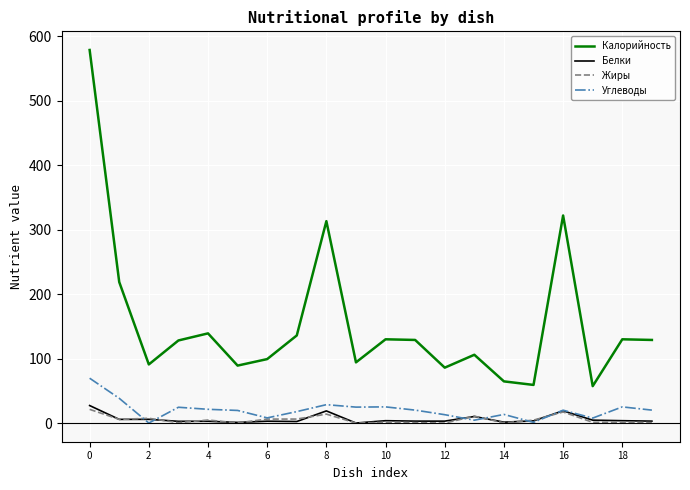

How many distinct data groups are displayed?

4